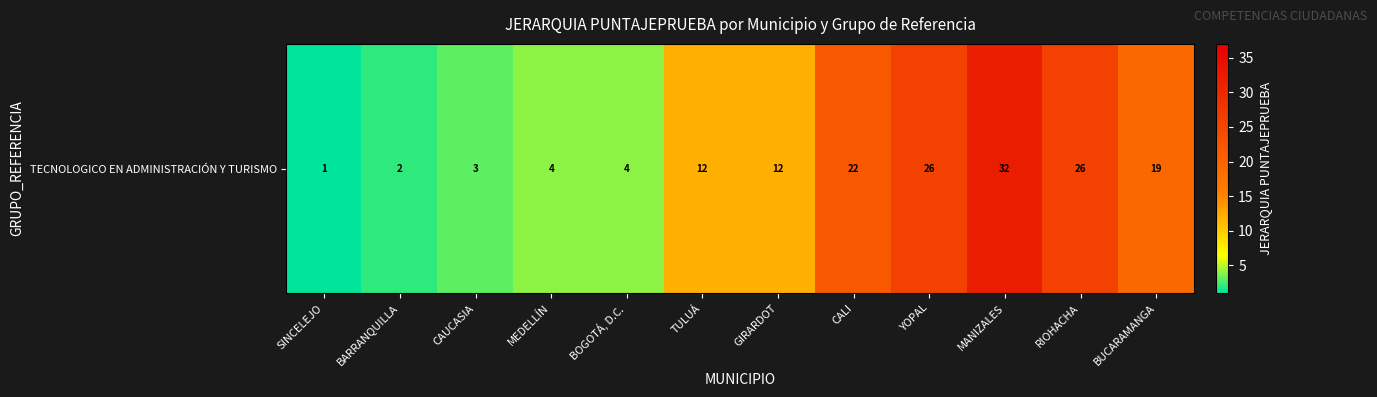

What is the ratio of the value at RIOHACHA to the value at CALI?

1.2